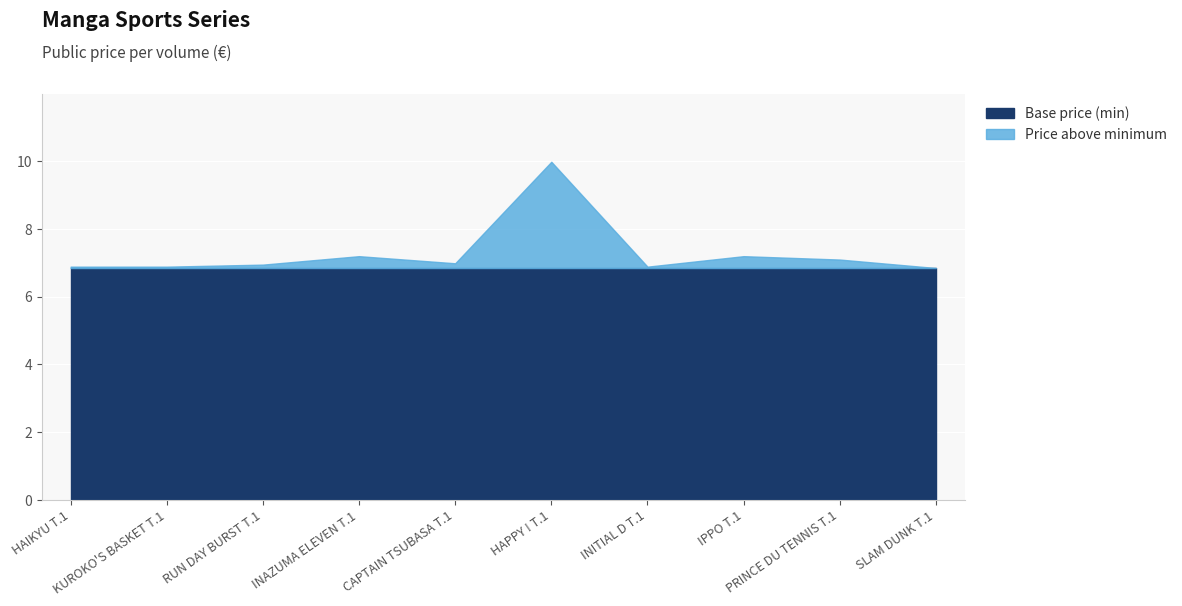

Reading right to left, extract all data points from this chart.

SLAM DUNK T.1=6.8	PRINCE DU TENNIS T.1=7.1	IPPO T.1=7.2	INITIAL D T.1=6.9	HAPPY ! T.1=10.0	CAPTAIN TSUBASA T.1=7.0	INAZUMA ELEVEN T.1=7.2	RUN DAY BURST T.1=7.0	KUROKO'S BASKET T.1=6.9	HAIKYU T.1=6.9